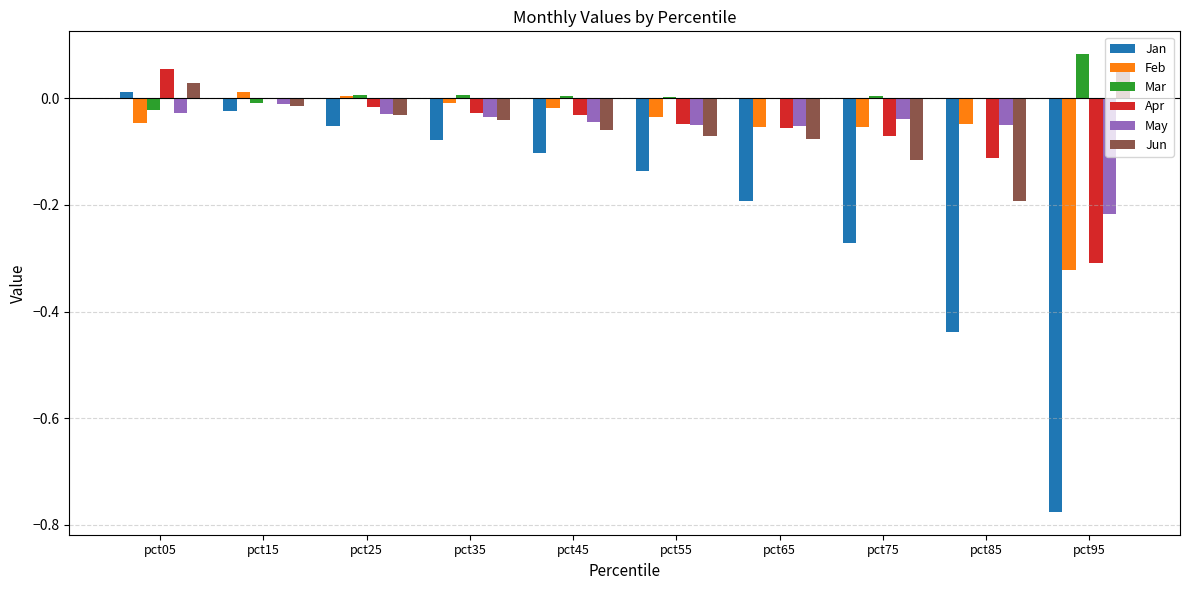

What is the sum of all Apr values?

-0.6